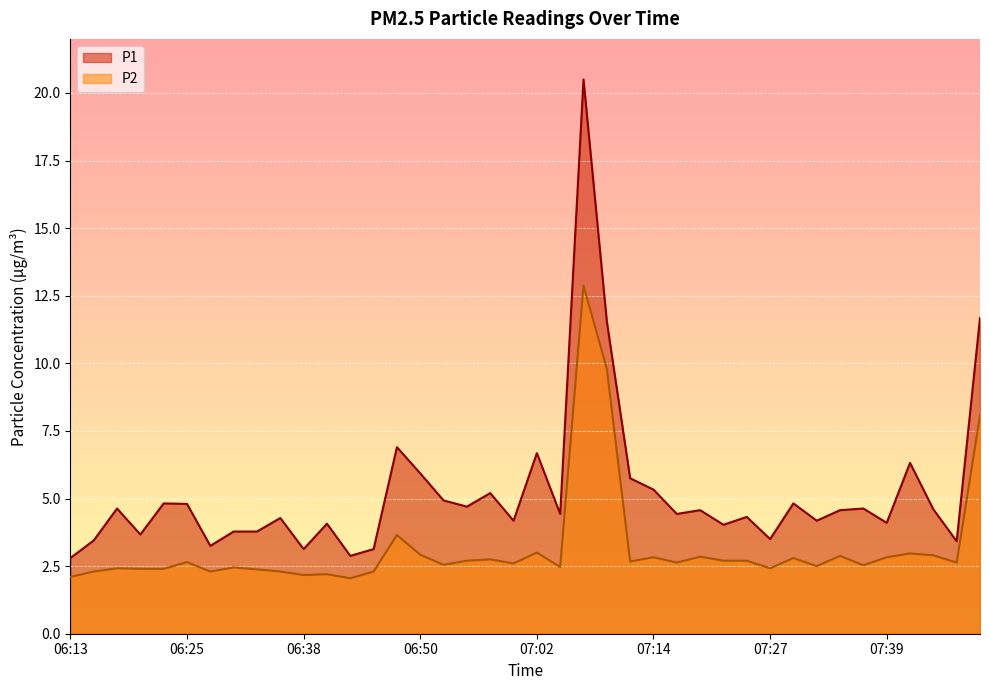

At which category does the chart reach its peak across all series?

07:07